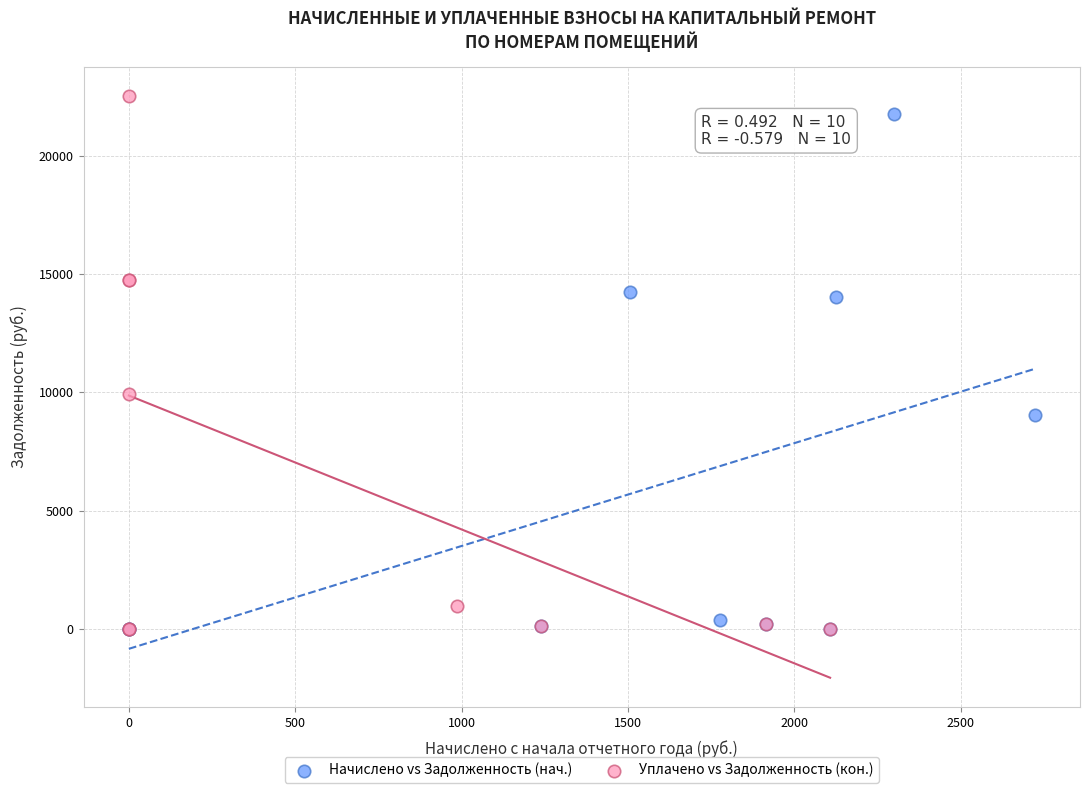

Which series has the widest spread of Y values?

Уплачено vs Задолженность (кон.)